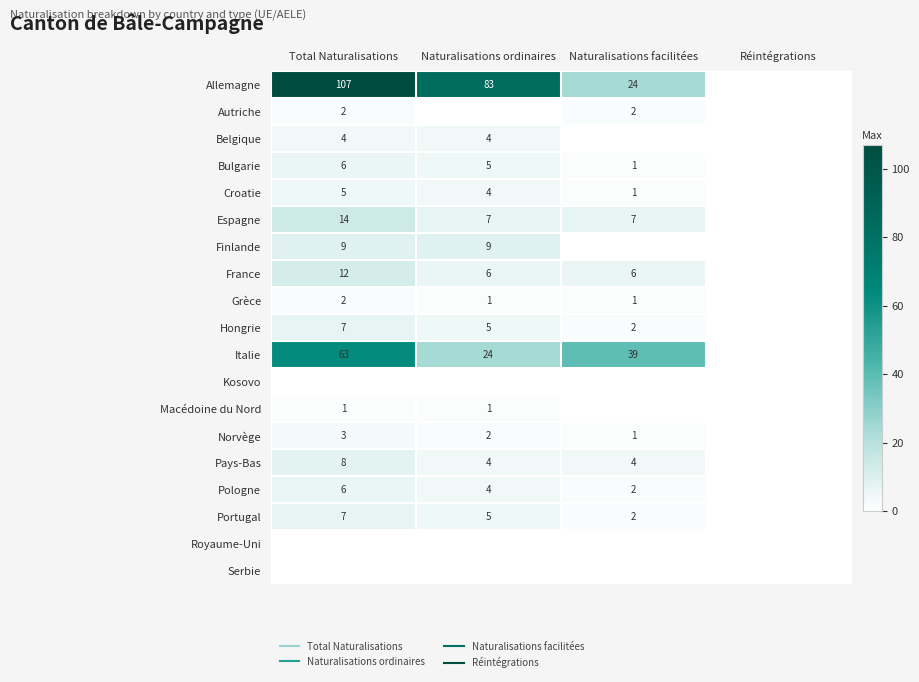

What is the sum of the France values at Naturalisations facilitées and Réintégrations?

6